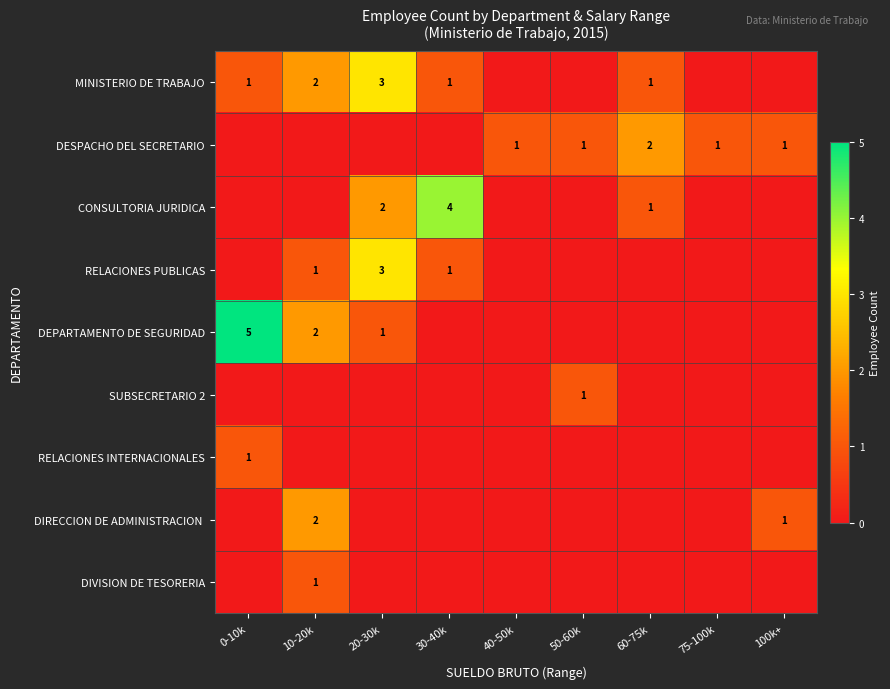

At how many categories does at least one series exceed 3?

2